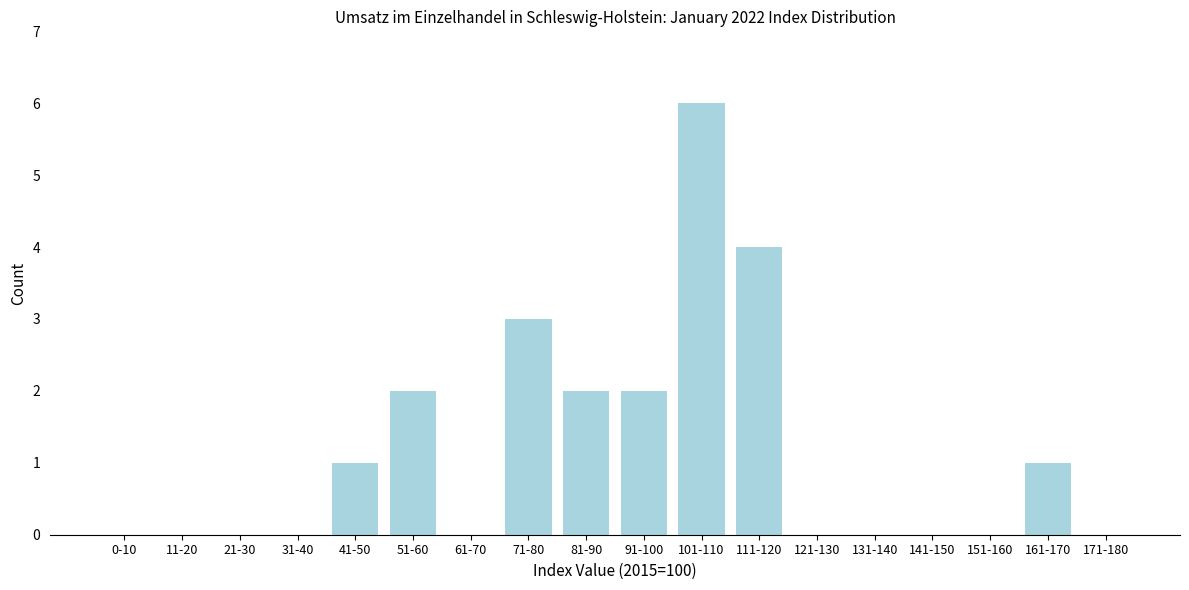

Reading left to right, transcribe all the data shown in this chart.

0-10=0	11-20=0	21-30=0	31-40=0	41-50=1	51-60=2	61-70=0	71-80=3	81-90=2	91-100=2	101-110=6	111-120=4	121-130=0	131-140=0	141-150=0	151-160=0	161-170=1	171-180=0